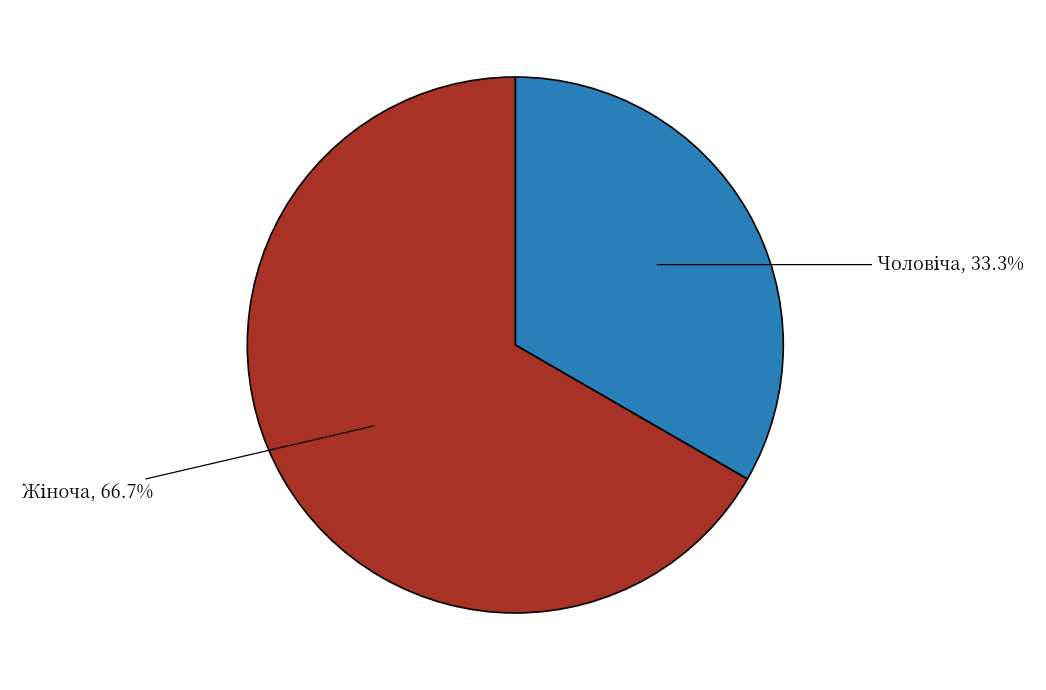

Is there a majority slice in this chart?

Yes